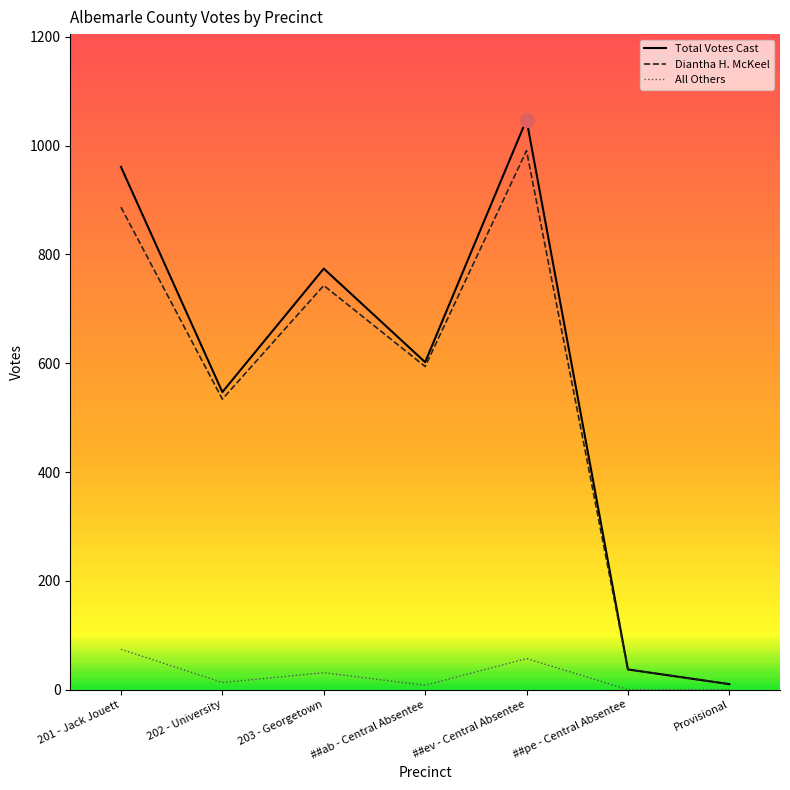

How many data points does each series have?

7